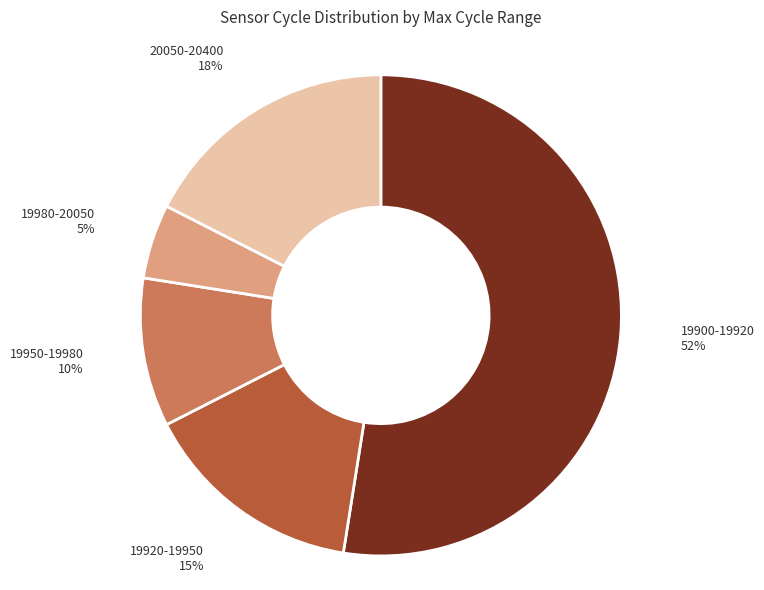

To the nearest percent, what is the average slice percentage?

20%